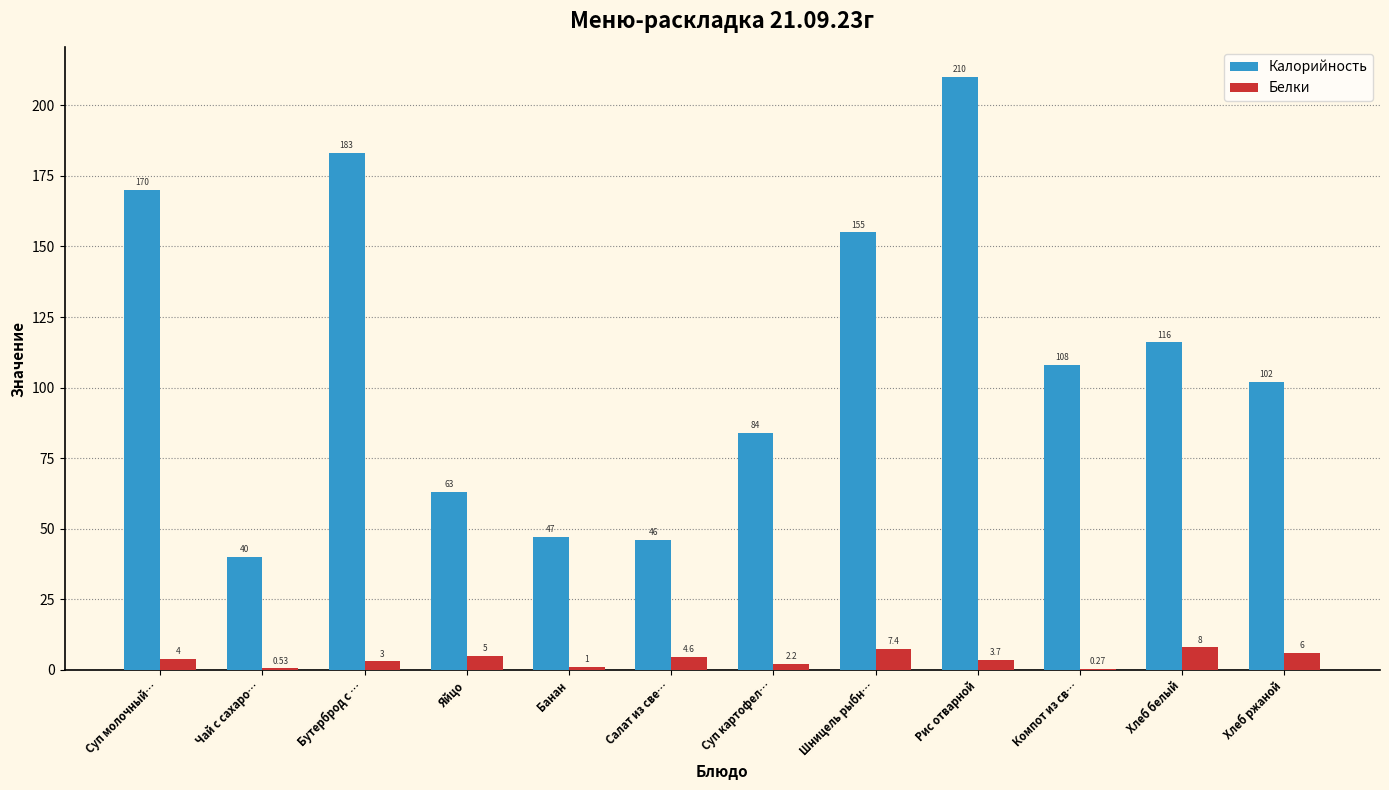

True or false: Белки has a value of 7.4 at Шницель рыбн….

True